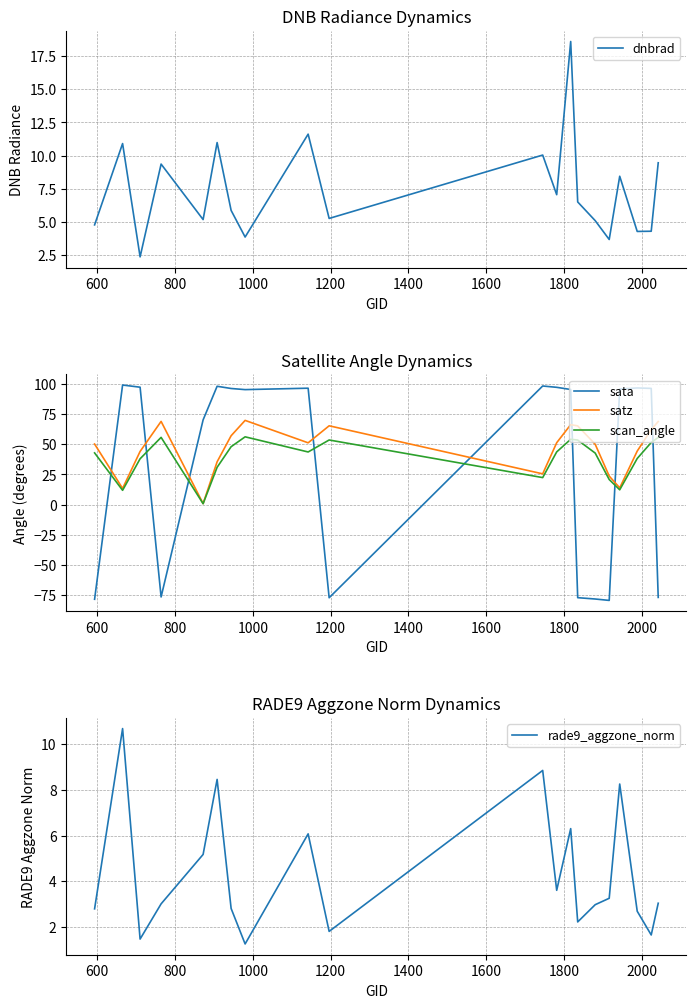

How many times do scan_angle and sata cross each other?

8